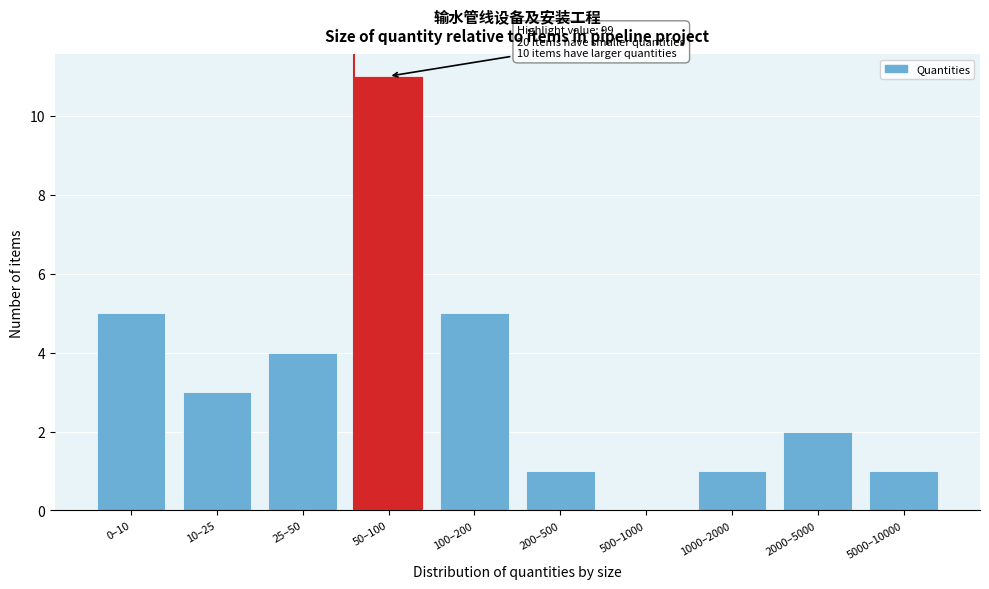

Reading left to right, transcribe all the data shown in this chart.

0–10=5	10–25=3	25–50=4	50–100=11	100–200=5	200–500=1	500–1000=0	1000–2000=1	2000–5000=2	5000–10000=1